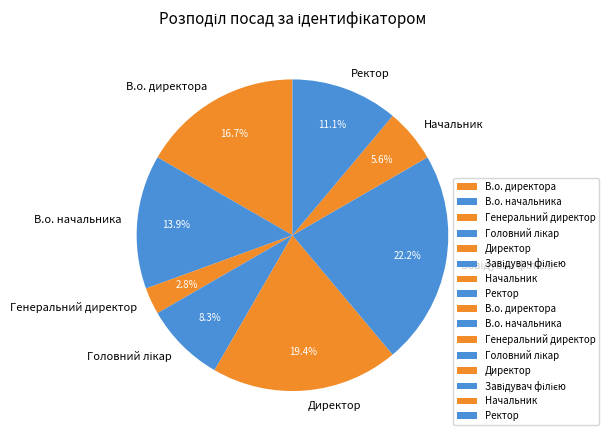

Which category has the smallest portion of the pie?

Генеральний директор